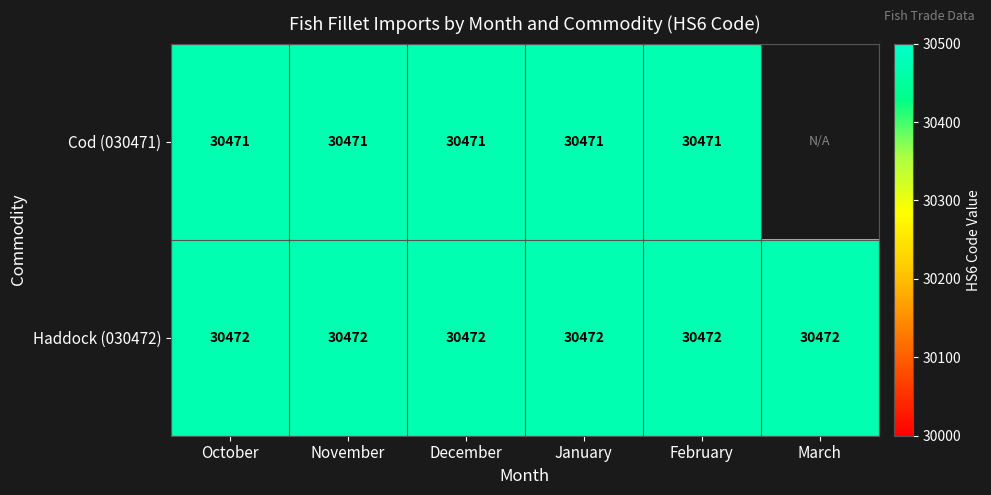

Is it true that Haddock (030472) equals 48438 at December?

False